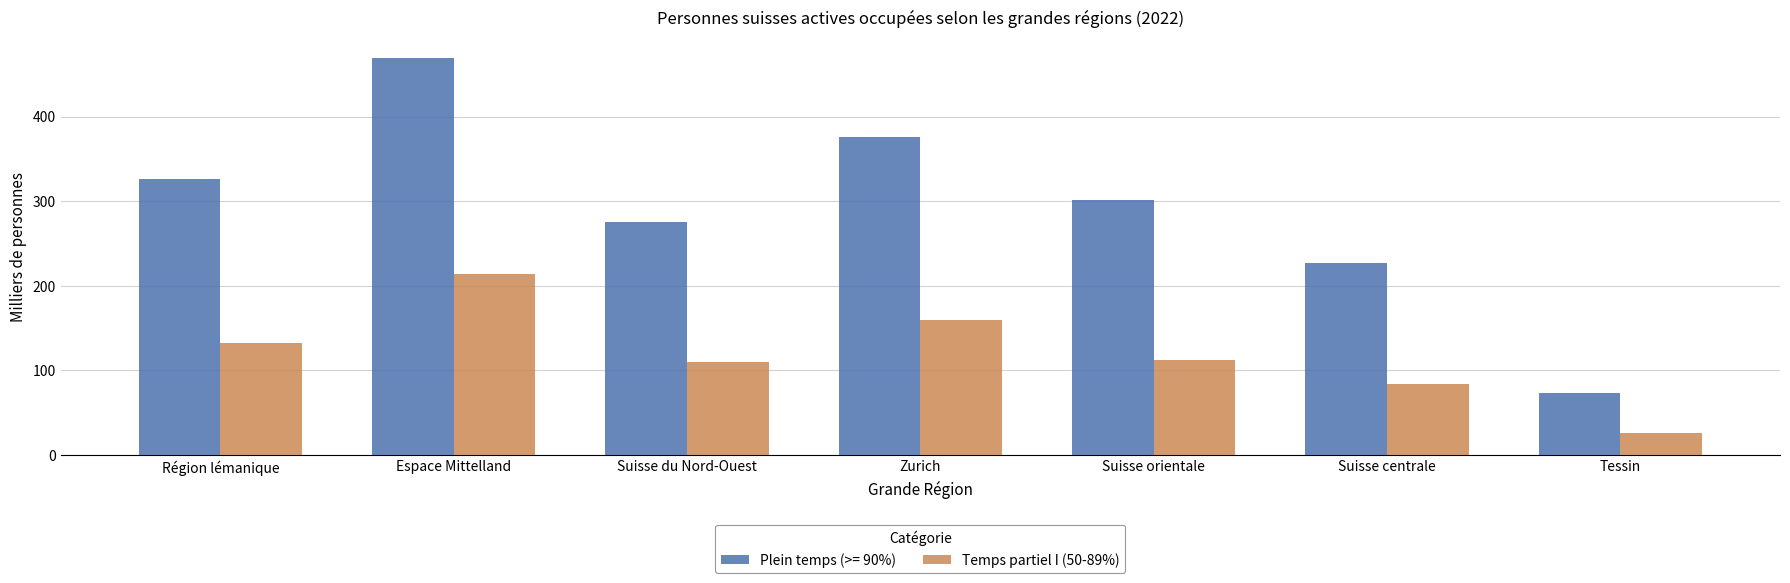

True or false: Plein temps (>= 90%) has a value of 122.3 at Suisse du Nord-Ouest.

False